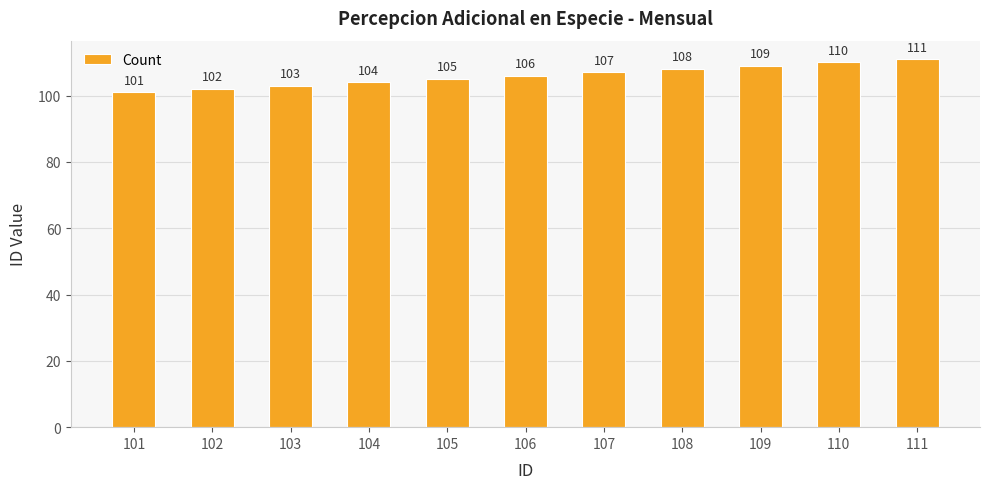

How many series are shown in this chart?

1